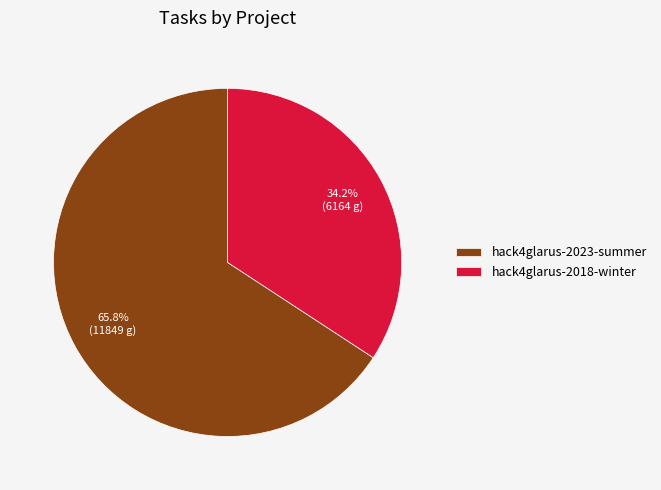

To the nearest percent, what is the difference between the largest and smallest slice percentages?

32%